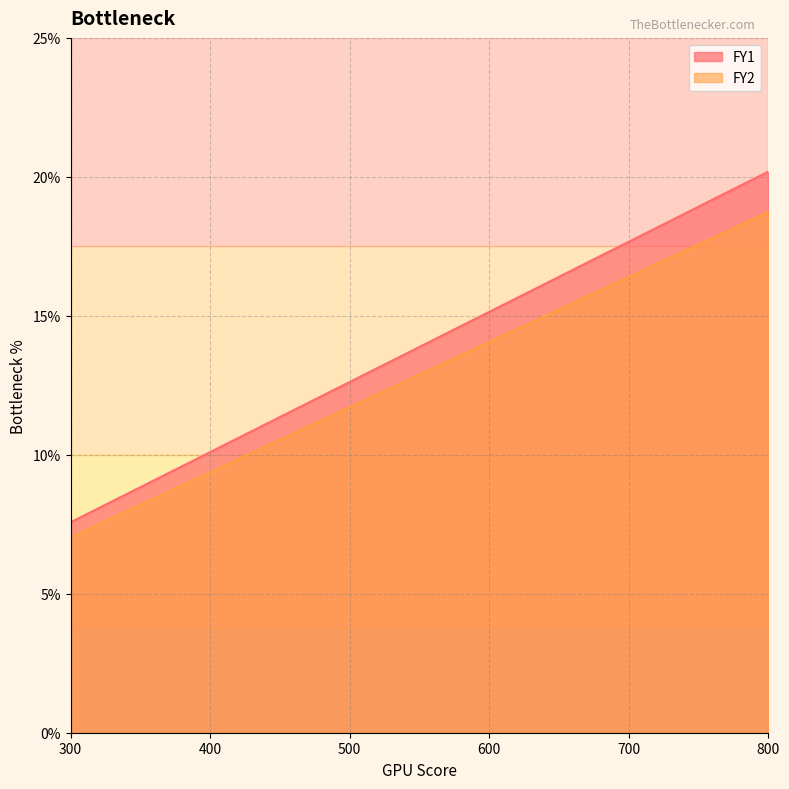

What is the sum of all FY2 values?

77.3